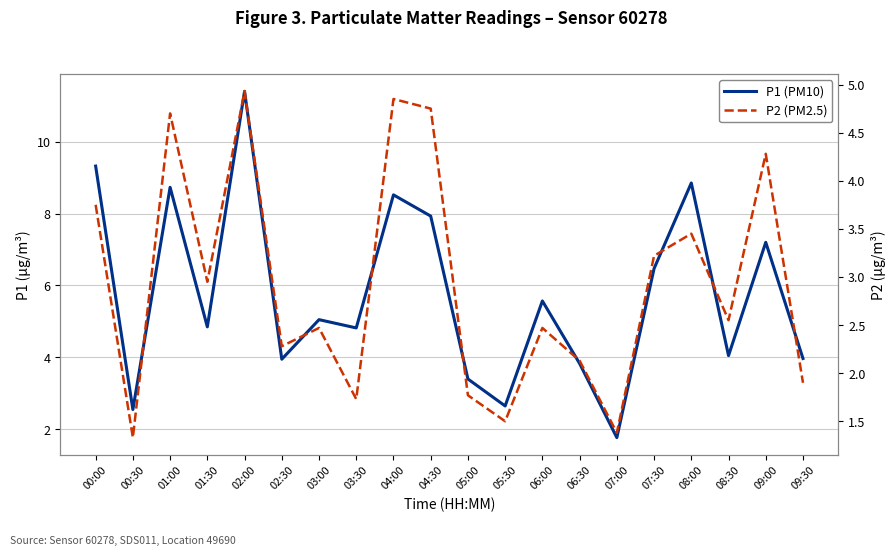

What is the maximum value shown in the chart?

11.4